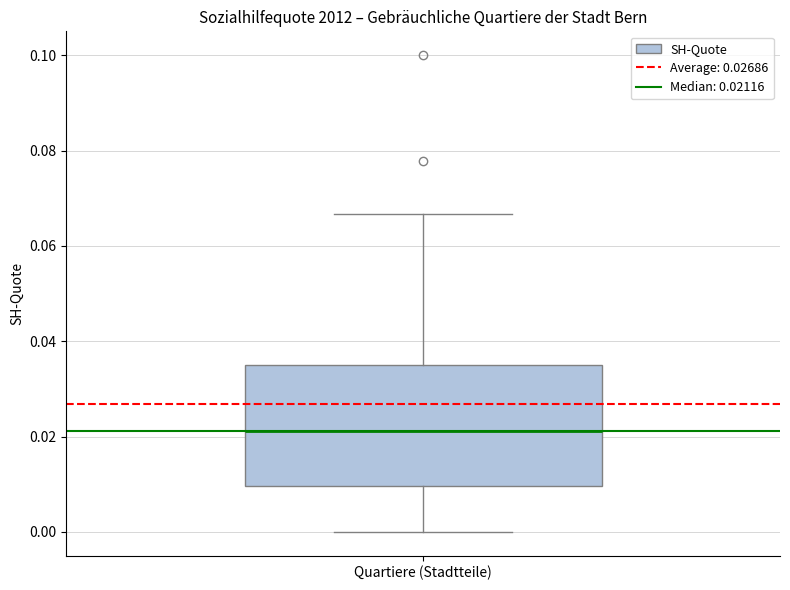

Read this box plot against the y-axis: the position of the median line, the range covered by the box, and the ends of both whiskers. The values are not printed on the chart, so give them approximately, as read against the axis.

median 0.022, box 0.010 to 0.036, whiskers 0.000 to 0.066